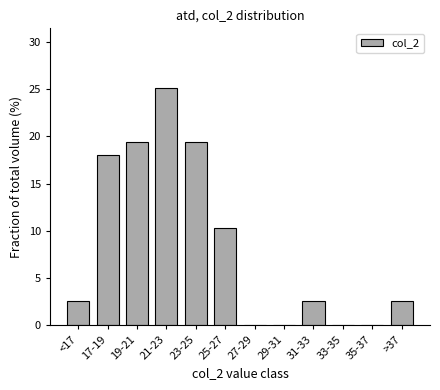

Reading left to right, list all the values displayed in this chart.

<17=2.6	17-19=18.1	19-21=19.4	21-23=25.2	23-25=19.4	25-27=10.3	27-29=0.0	29-31=0.0	31-33=2.6	33-35=0.0	35-37=0.0	>37=2.6